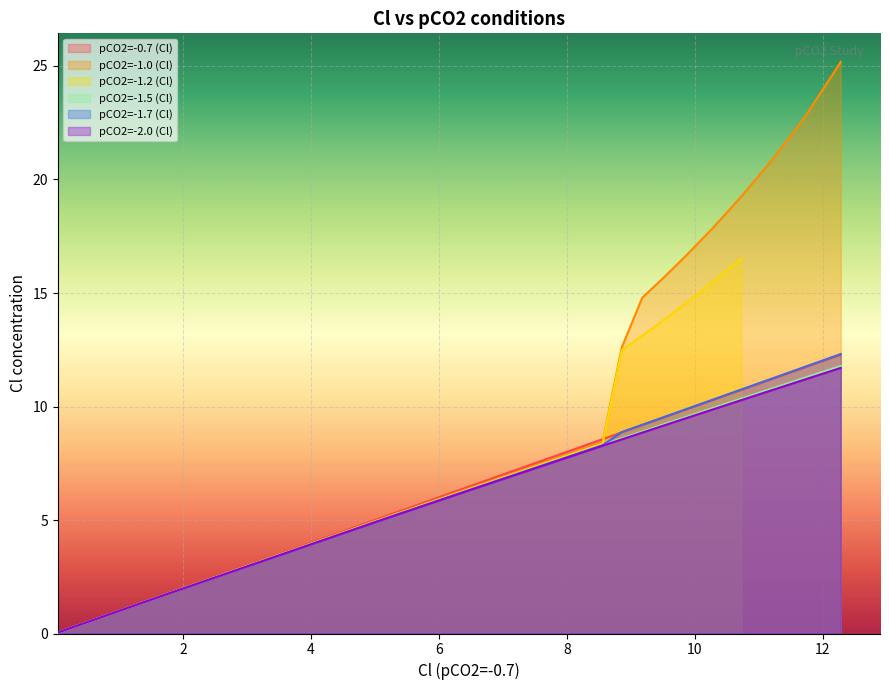

The chart shows a value of 0.0 at 5. True or false?

False